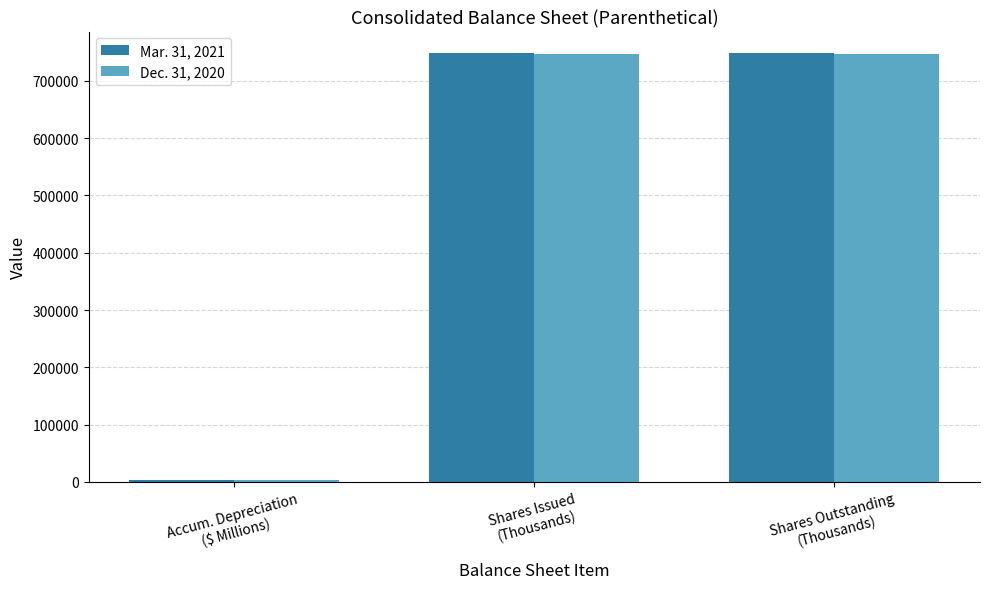

What is the difference between the highest and lowest values at Accum. Depreciation
($ Millions)?

55